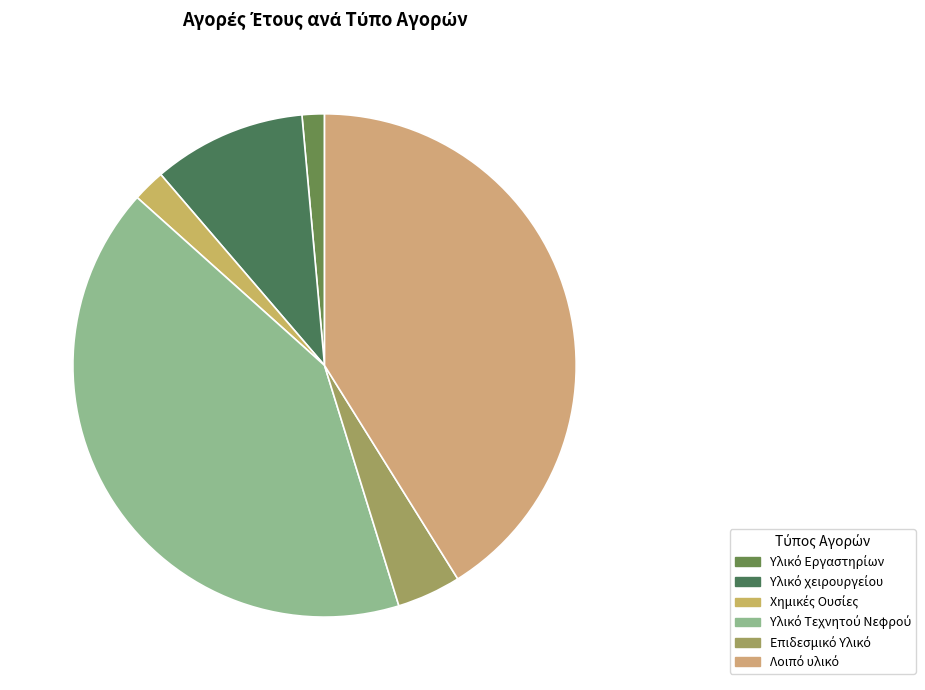

Is there any slice that represents more than half of the pie?

No